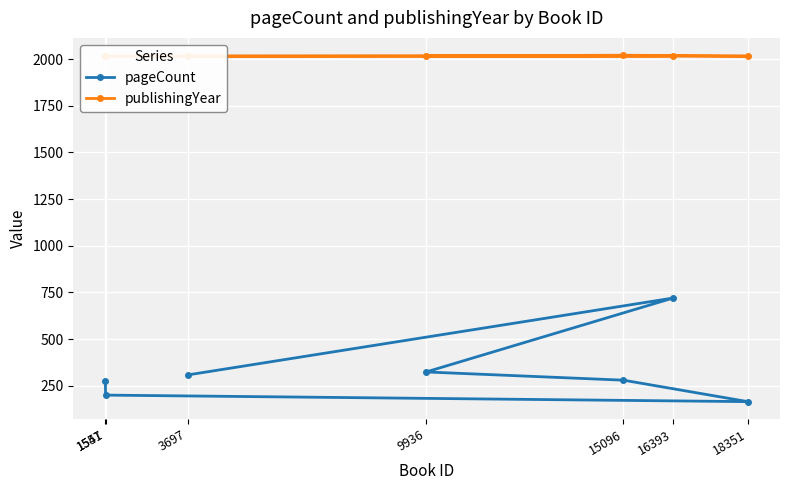

Does the chart display data point markers on the line(s)?

Yes